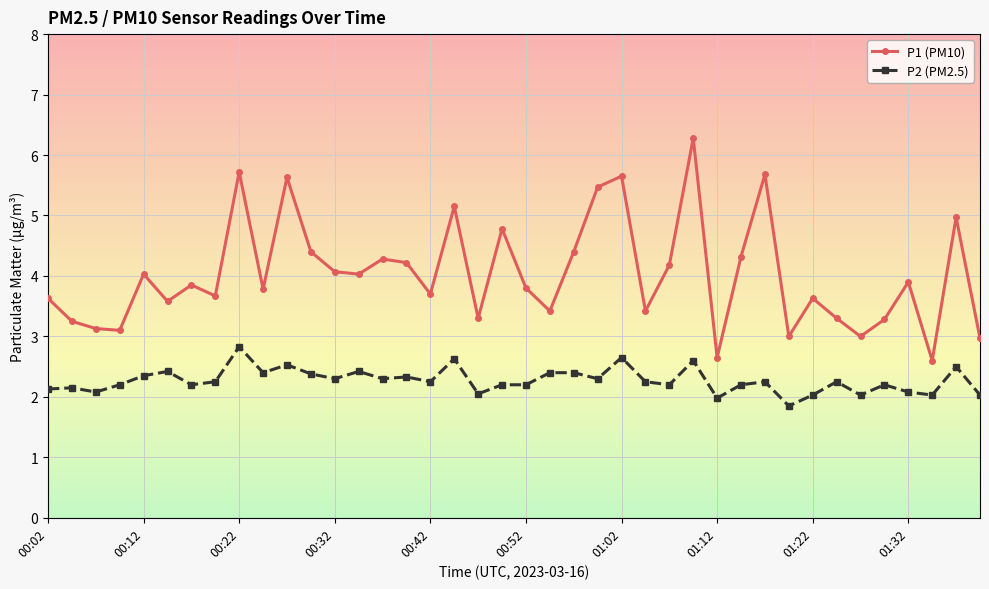

Rank the series by their average value, from highest to lowest.

P1 (PM10), P2 (PM2.5)